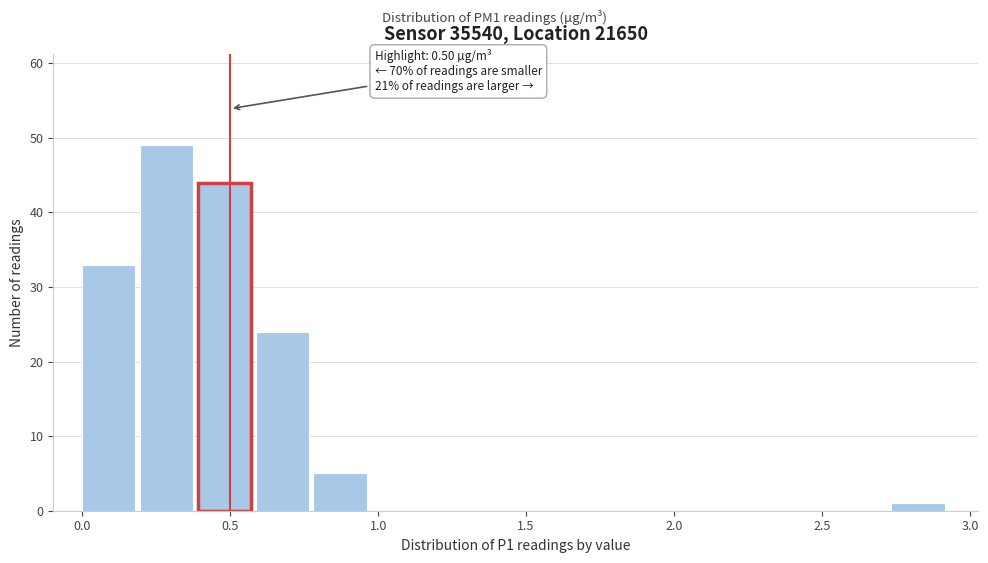

Read against the x-axis, roughly where is the centre of the tallest bar?

0.30